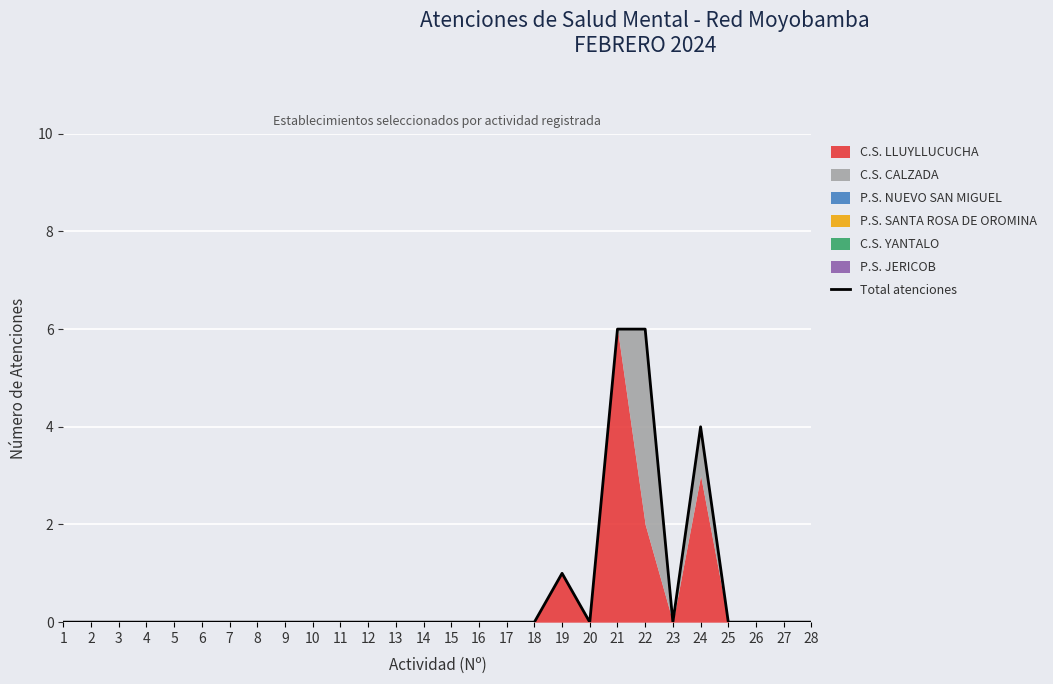

Does the chart display data point markers on the line(s)?

No